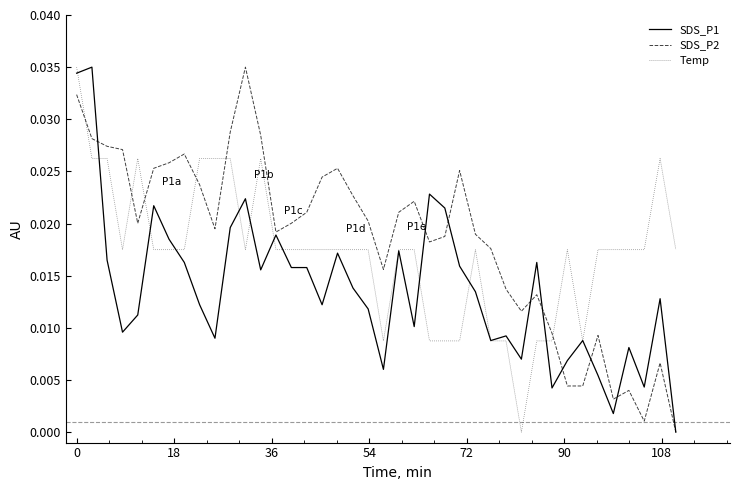

Rank the series by their average value, from lowest to highest.

SDS_P1, Temp, SDS_P2